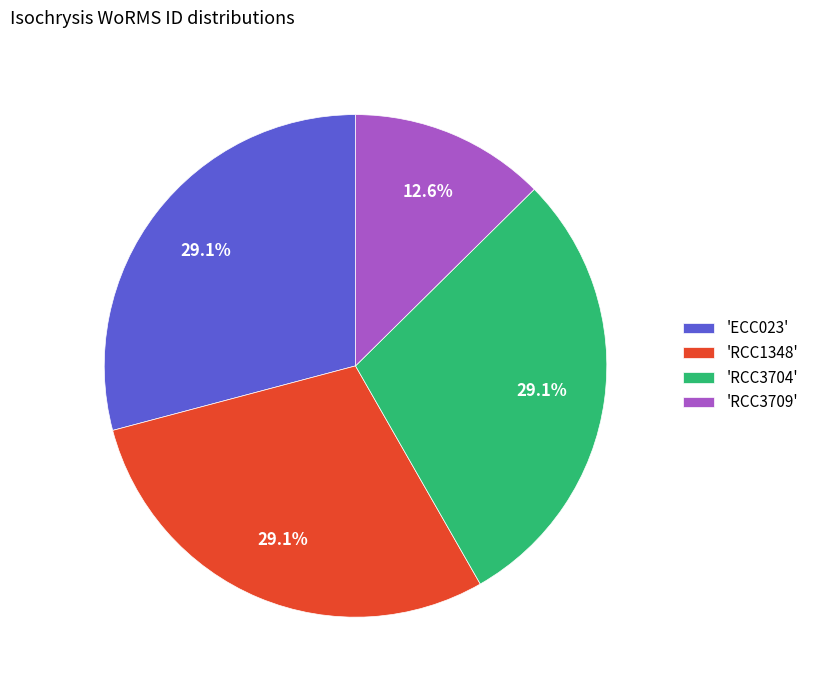

Does 'RCC3704' represent more than half of the total?

No